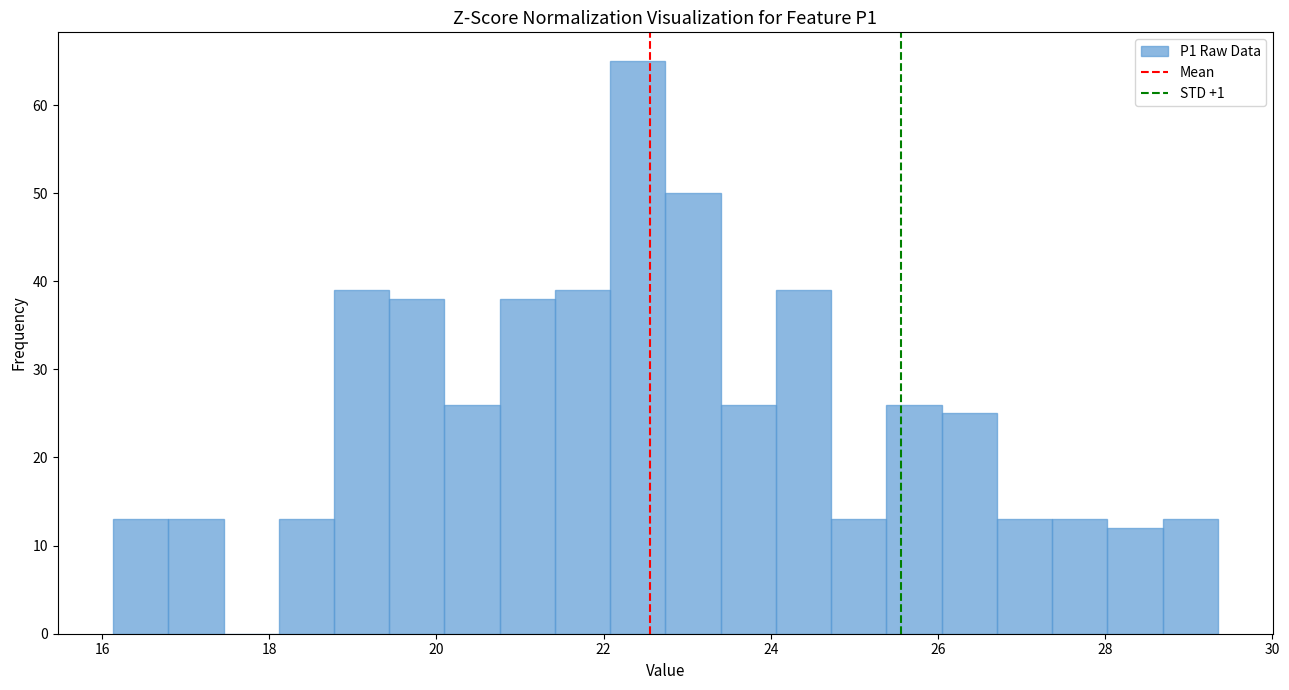

Around what value on the x-axis is the tallest bar? Give the approximate position of its centre, as read against the axis.

22.4